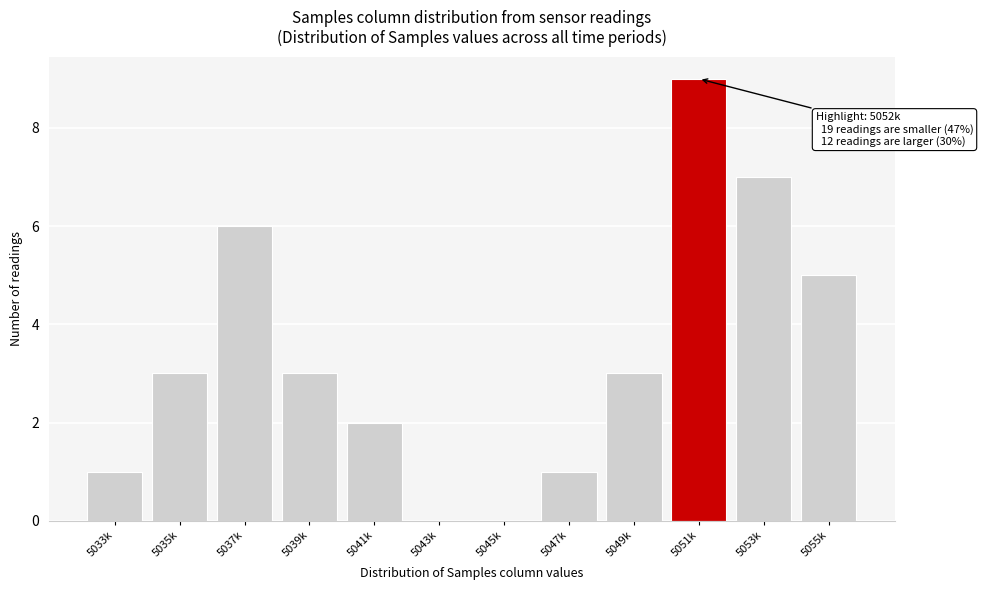

Reading right to left, what are all the values shown in this chart?

5055k=5	5053k=7	5051k=9	5049k=3	5047k=1	5045k=0	5043k=0	5041k=2	5039k=3	5037k=6	5035k=3	5033k=1